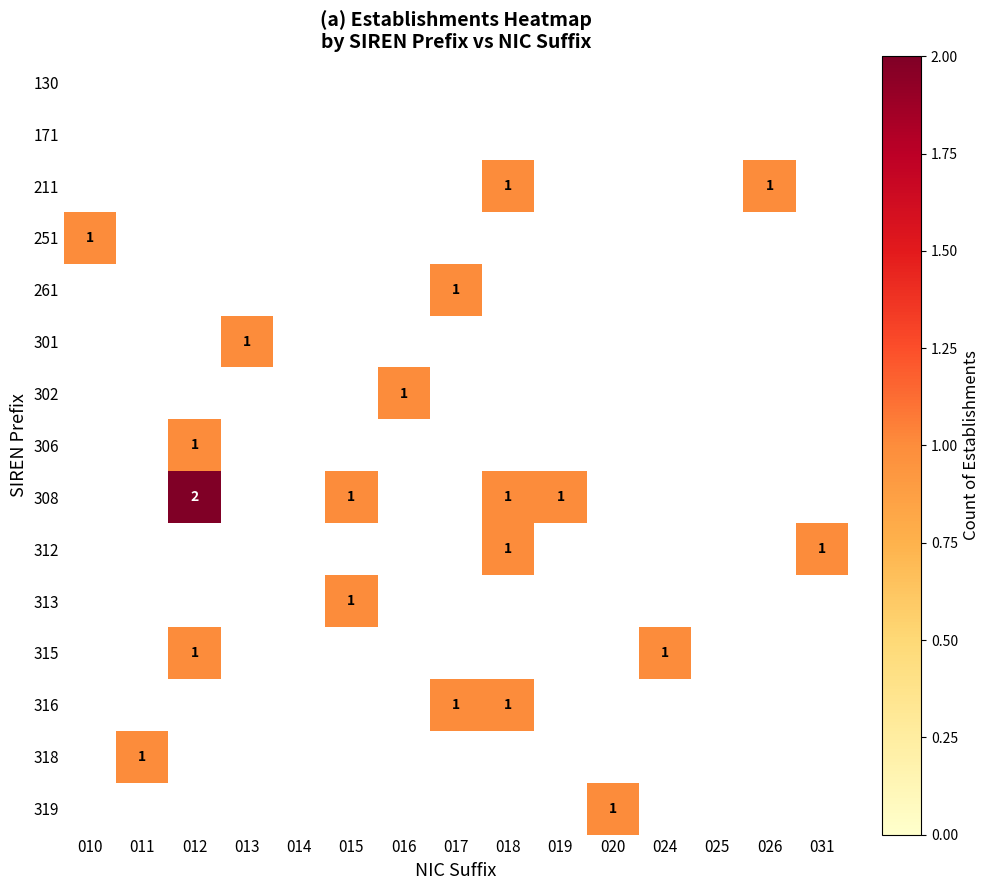

List the series in order of their peak value, lowest first.

130, 171, 211, 251, 261, 301, 302, 306, 312, 313, 315, 316, 318, 319, 308